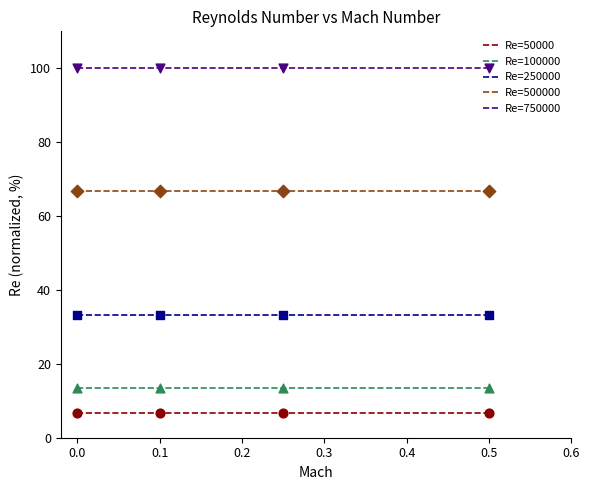

What are all the series names shown in the legend?

Re=50000, Re=100000, Re=250000, Re=500000, Re=750000